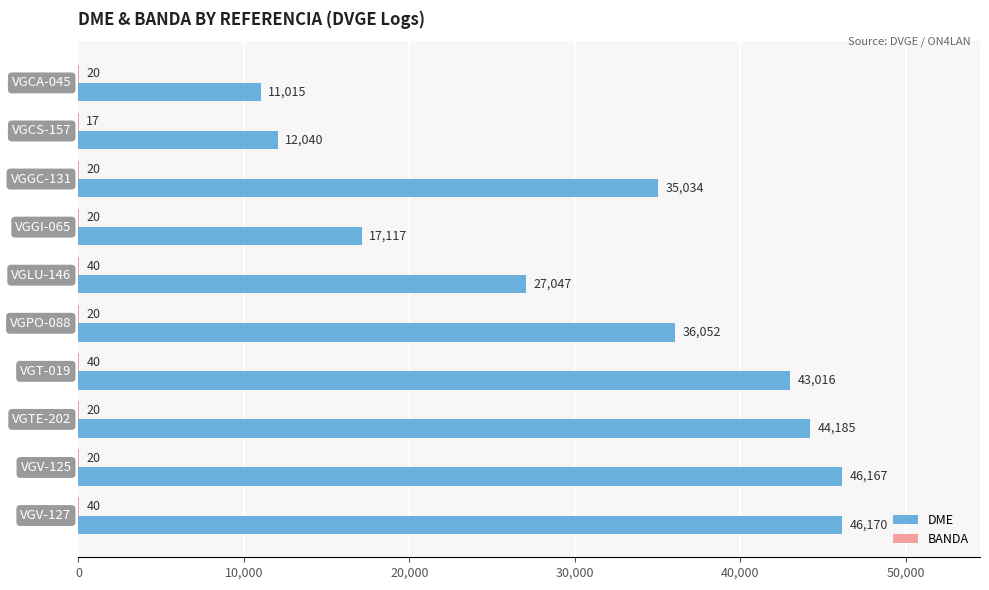

How many data points does each series have?

10